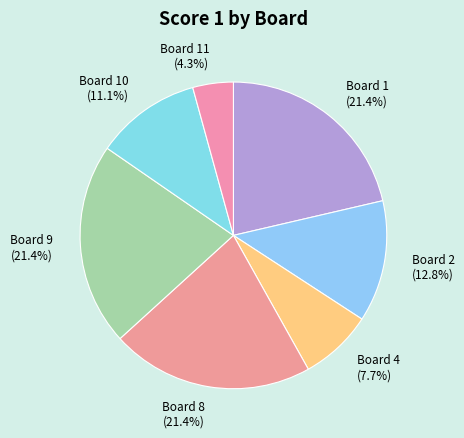

Approximately how many times larger is the value at Board 10 compared to Board 2?

0.9